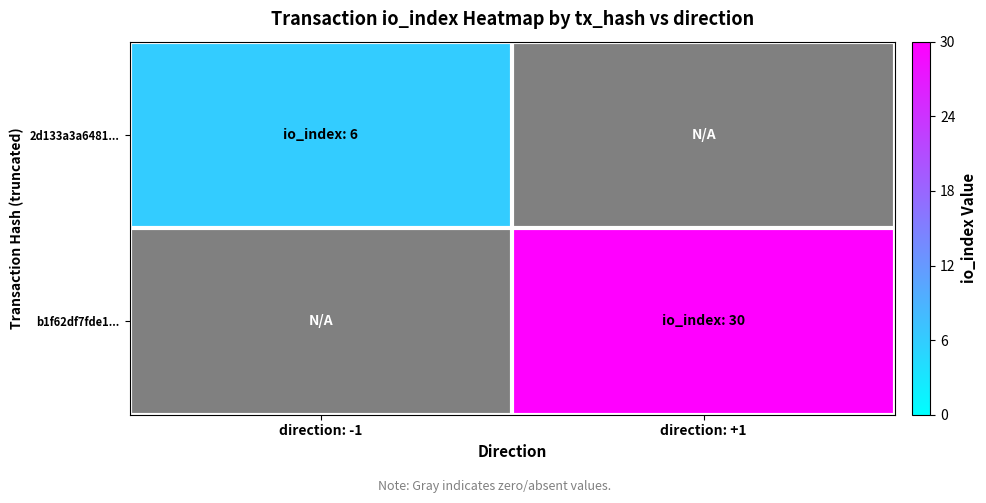

How many series are shown in this chart?

2